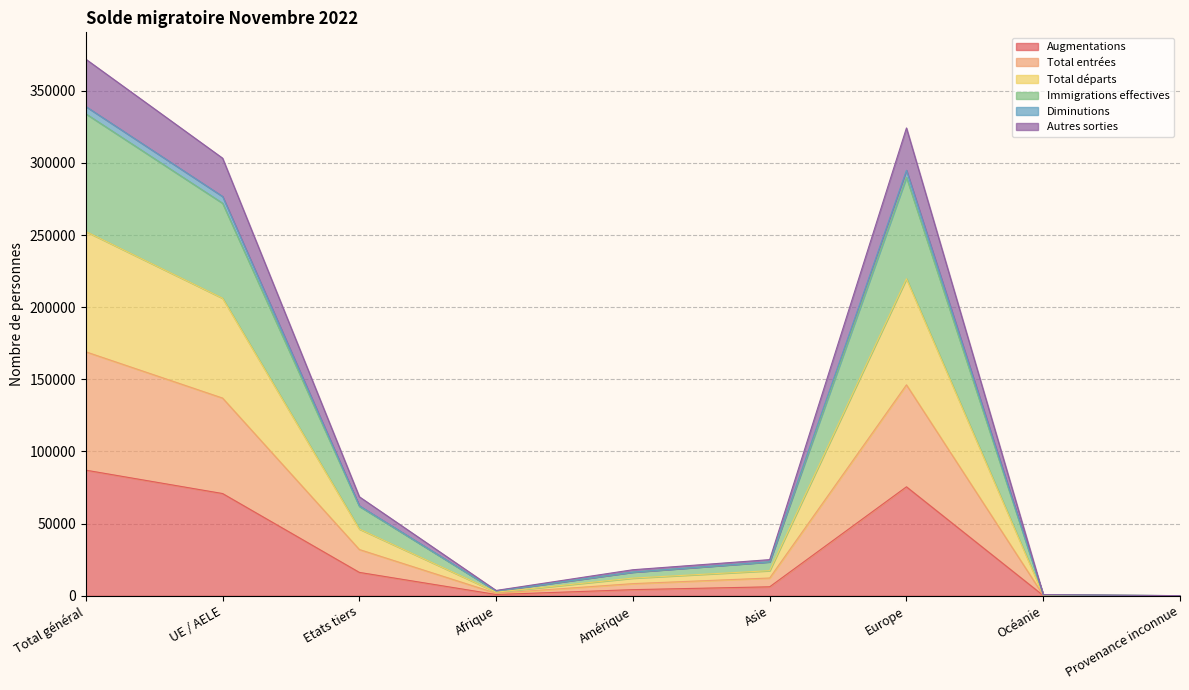

What is the total value across all series at Total général?

1553789